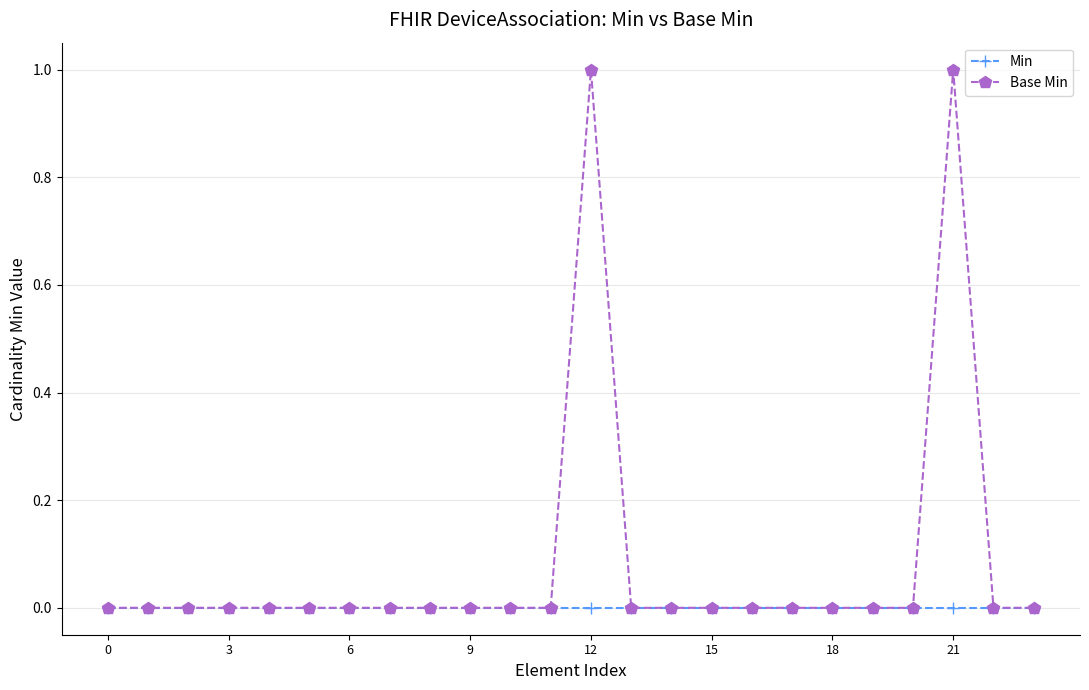

Is this an area chart (filled region under the line)?

No